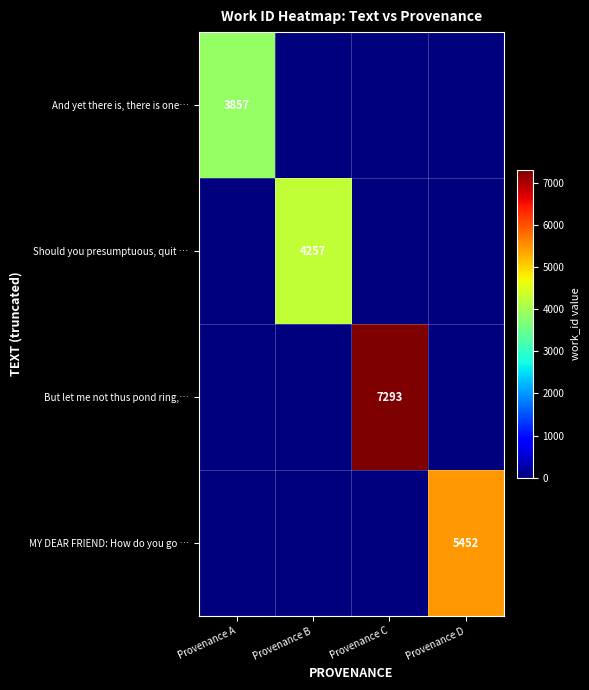

The But let me not thus pond ring,… series shows 5020 at Provenance C. True or false?

False